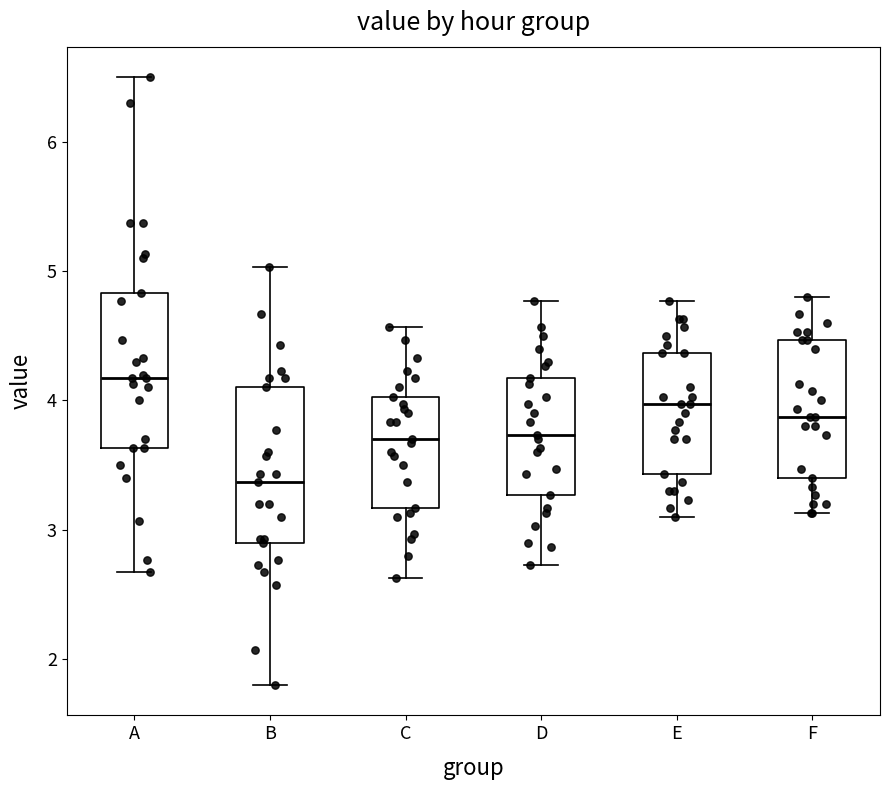

Reading left to right, read every box against the y-axis: the position of its median line, the range the box covers, and the ends of its whiskers. The values are not printed on the chart, so give them approximately, as read against the axis.

A: median 4.2, box 3.6 to 4.8, whiskers 2.7 to 6.5
B: median 3.4, box 2.9 to 4.1, whiskers 1.8 to 5.0
C: median 3.7, box 3.2 to 4.0, whiskers 2.6 to 4.6
D: median 3.7, box 3.3 to 4.2, whiskers 2.7 to 4.8
E: median 4.0, box 3.4 to 4.4, whiskers 3.1 to 4.8
F: median 3.9, box 3.4 to 4.5, whiskers 3.1 to 4.8